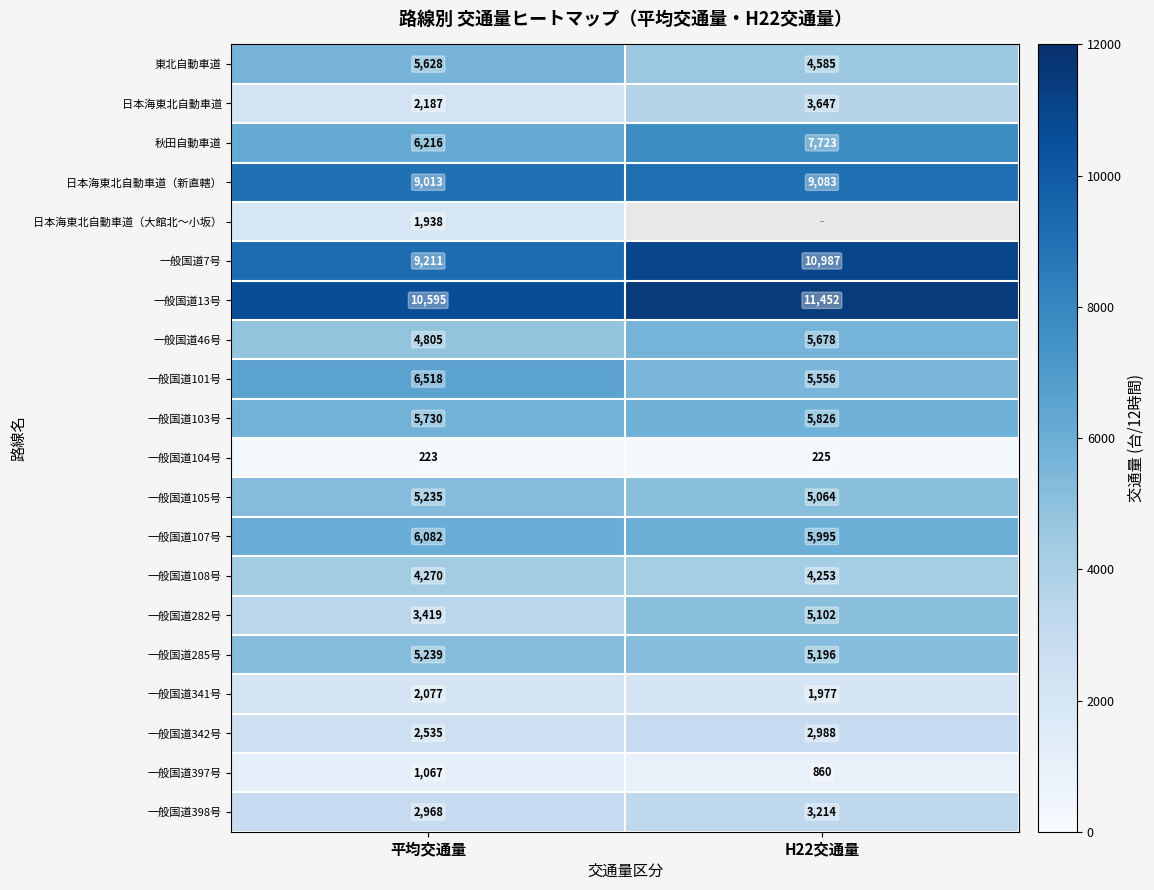

The value of 一般国道342号 at 平均交通量 is 3789.3. True or false?

False